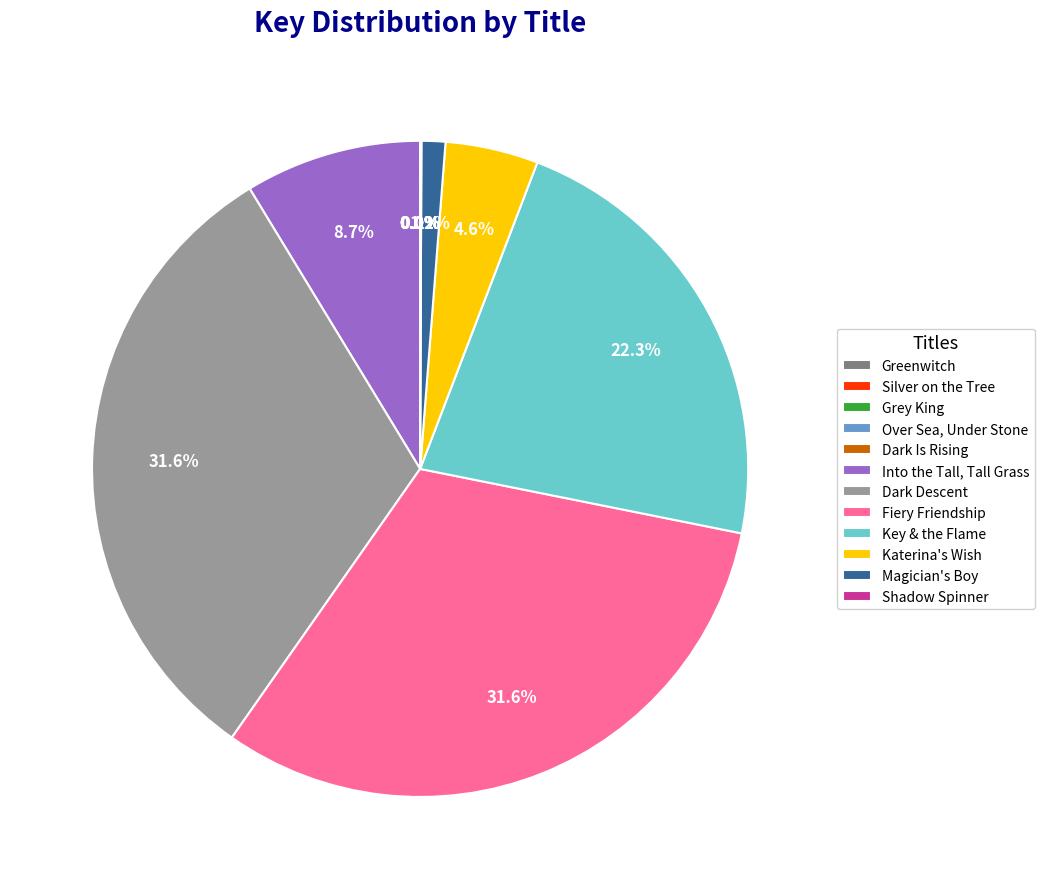

Which has a higher value, Fiery Friendship or Katerina's Wish?

Fiery Friendship